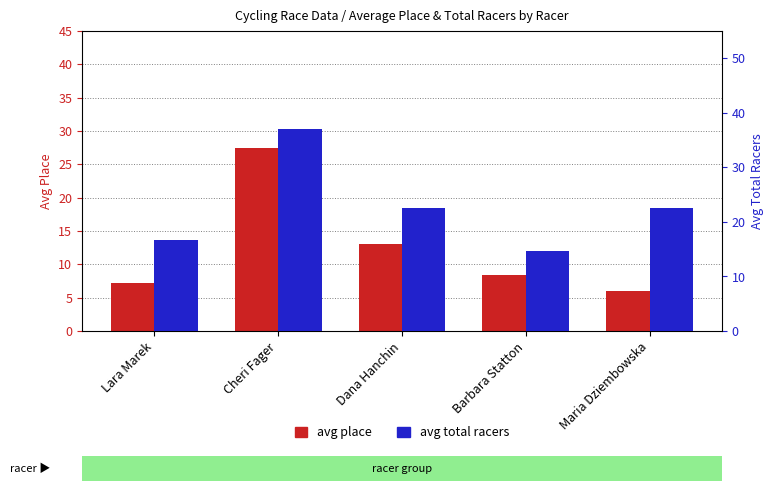

Rank the series at Cheri Fager from lowest to highest value.

avg place, avg total racers